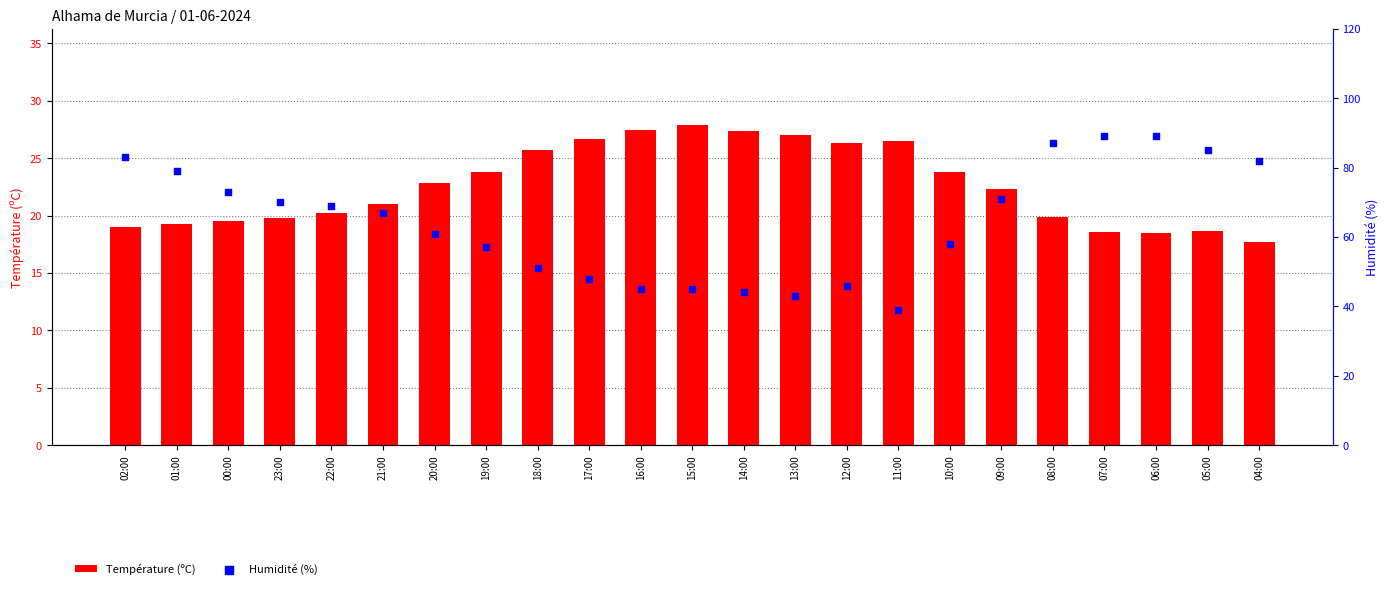

Which series reaches the minimum Y coordinate?

Température (ºC)